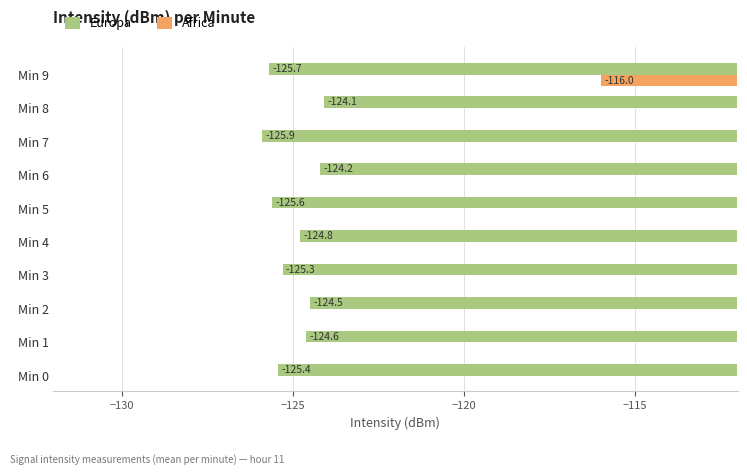

What is the value of the 6th bar from the left?

-125.6